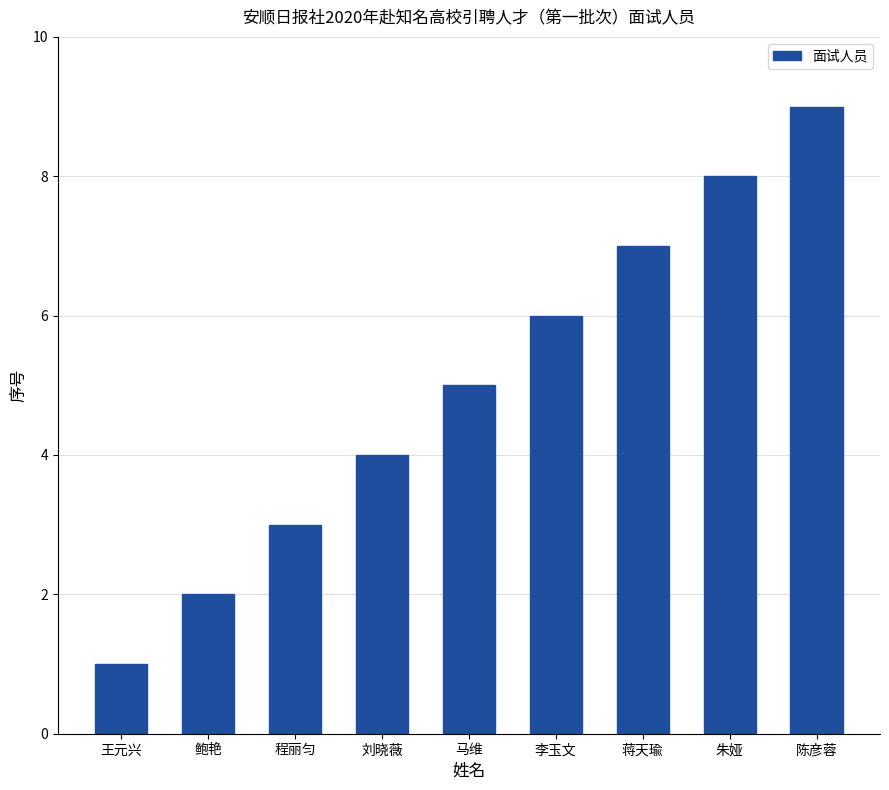

What is the difference between the maximum and minimum values?

8